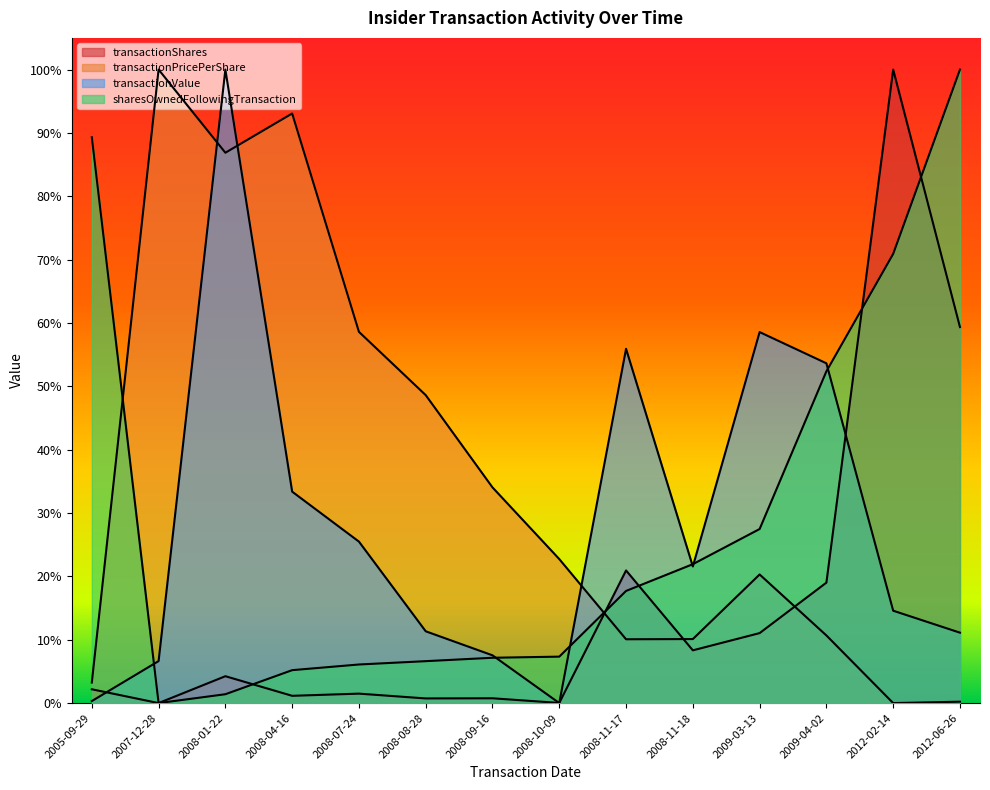

True or false: transactionValue has more than 1 interior local peaks.

True